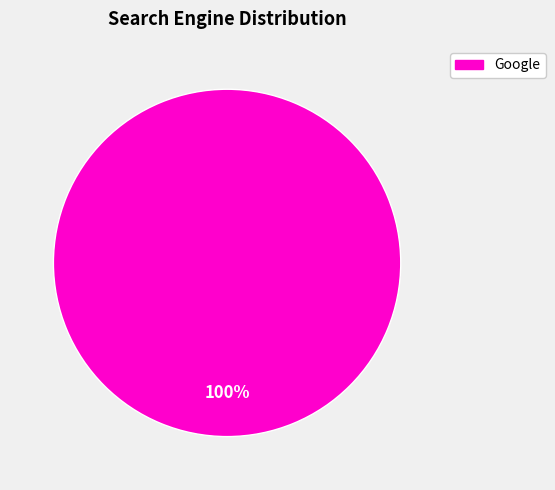

Is there a majority slice in this chart?

Yes